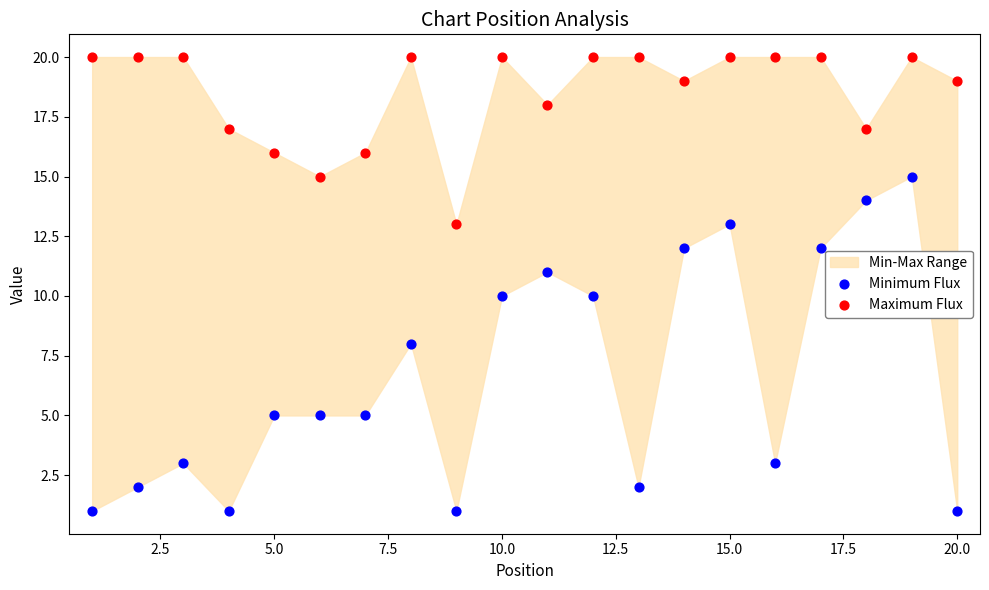

Across all data points, what is the range of Y values (max minus min)?

19